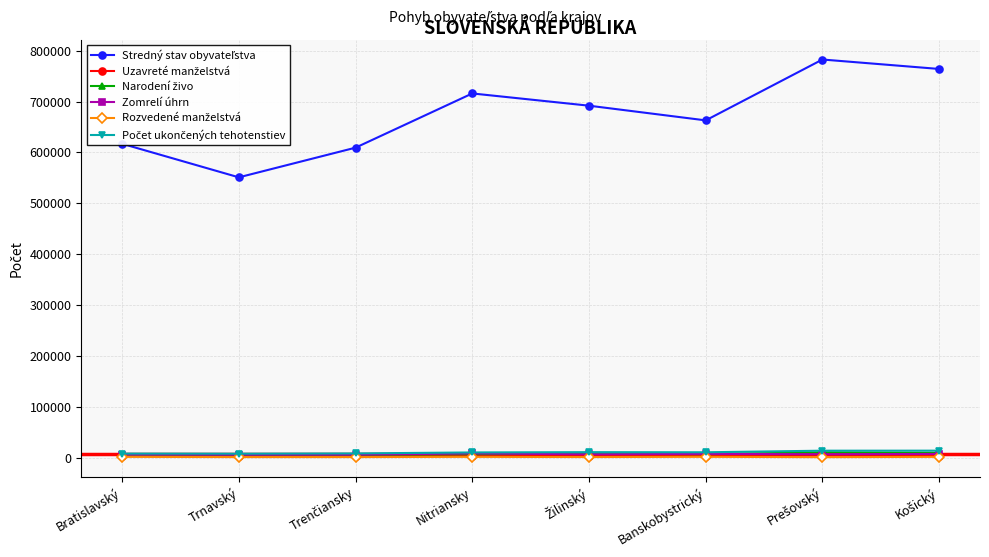

What is the label of the 3rd point from the right?

Banskobystrický